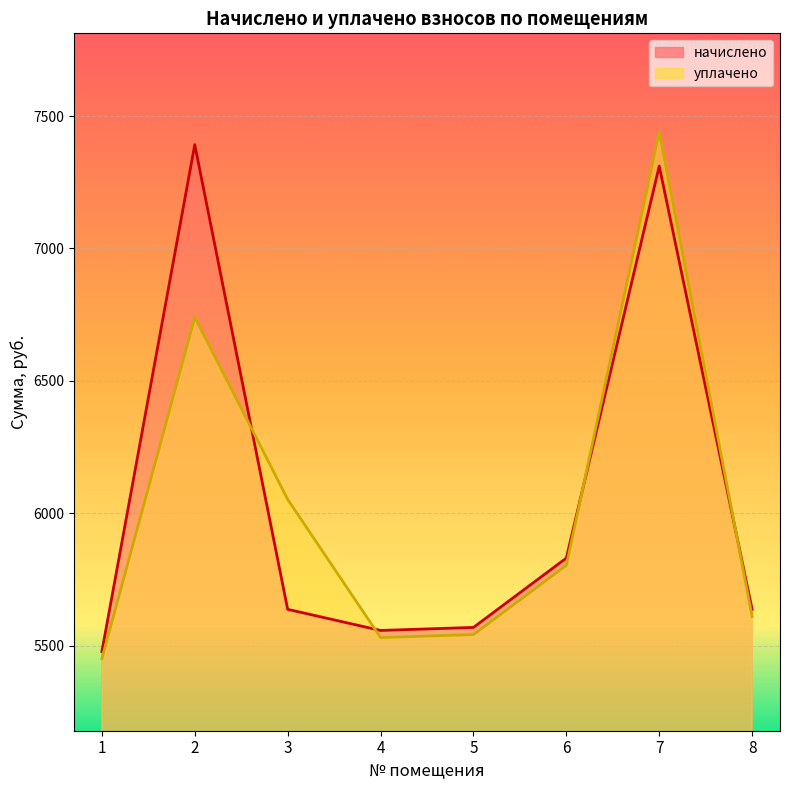

Rank the series by their average value, from highest to lowest.

начислено, уплачено